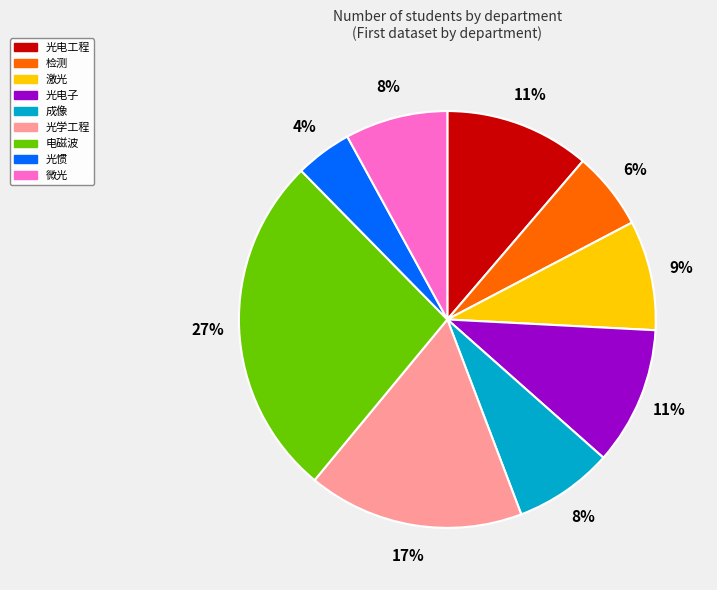

Is 电磁波 the majority of the pie?

No